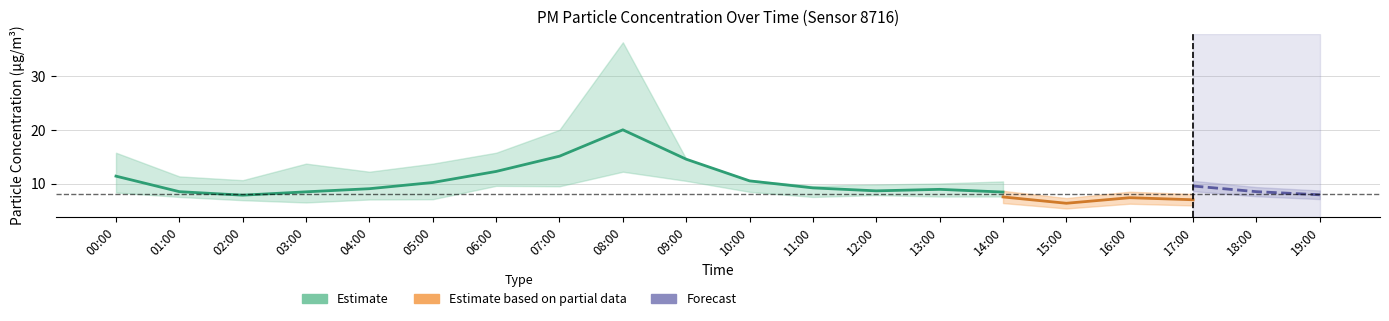

Count the number of categories in the chart.

20